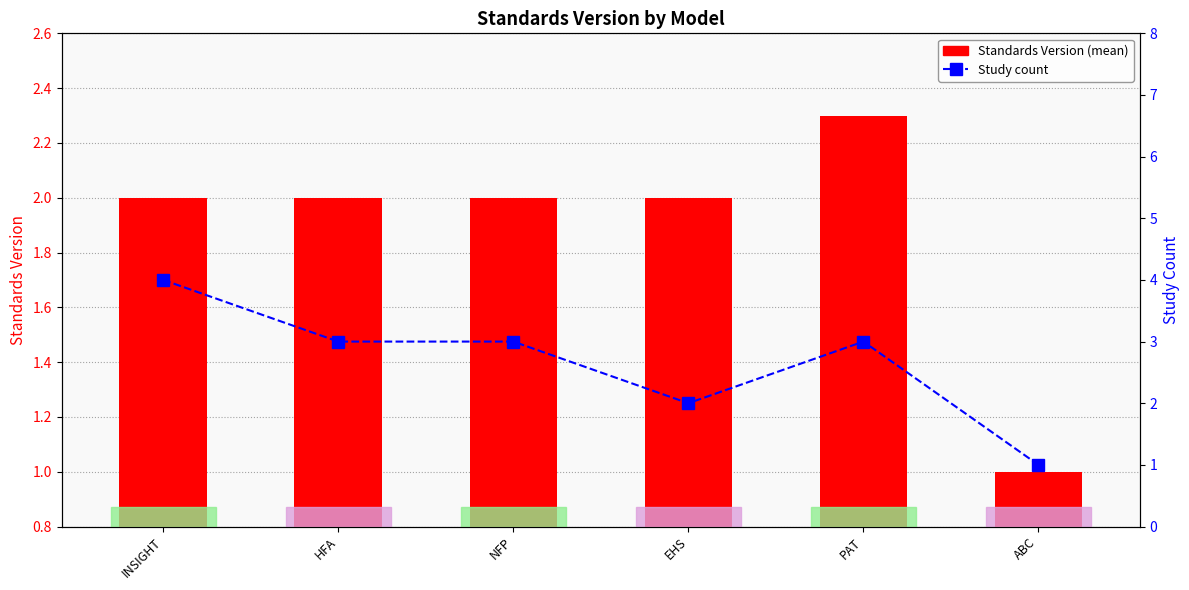

What position from the right is NFP?

4